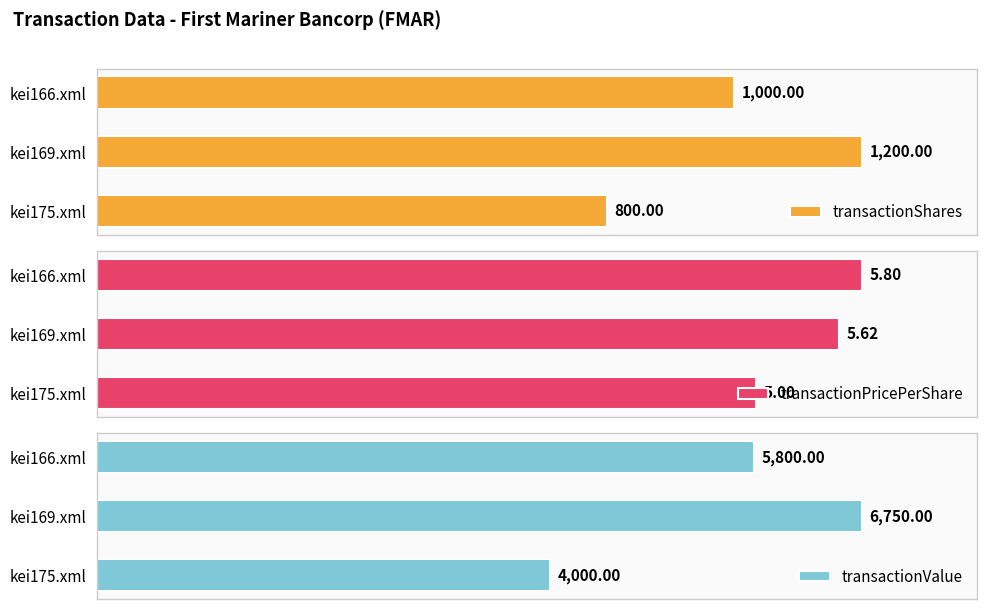

What value does the transactionPricePerShare series have at kei175.xml?

5.0